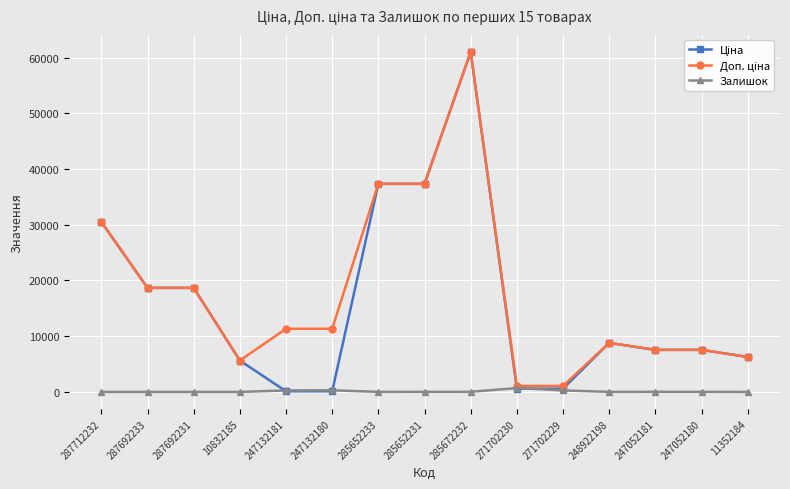

How many data points does each series have?

15